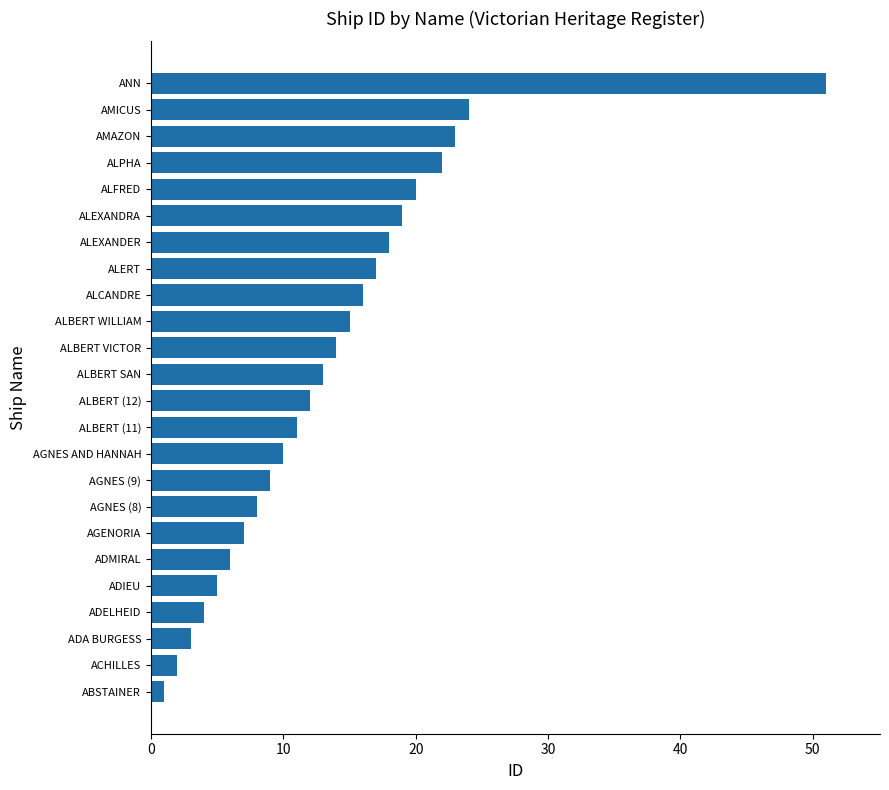

Rank the categories by value from highest to lowest.

ANN, AMICUS, AMAZON, ALPHA, ALFRED, ALEXANDRA, ALEXANDER, ALERT, ALCANDRE, ALBERT WILLIAM, ALBERT VICTOR, ALBERT SAN, ALBERT (12), ALBERT (11), AGNES AND HANNAH, AGNES (9), AGNES (8), AGENORIA, ADMIRAL, ADIEU, ADELHEID, ADA BURGESS, ACHILLES, ABSTAINER